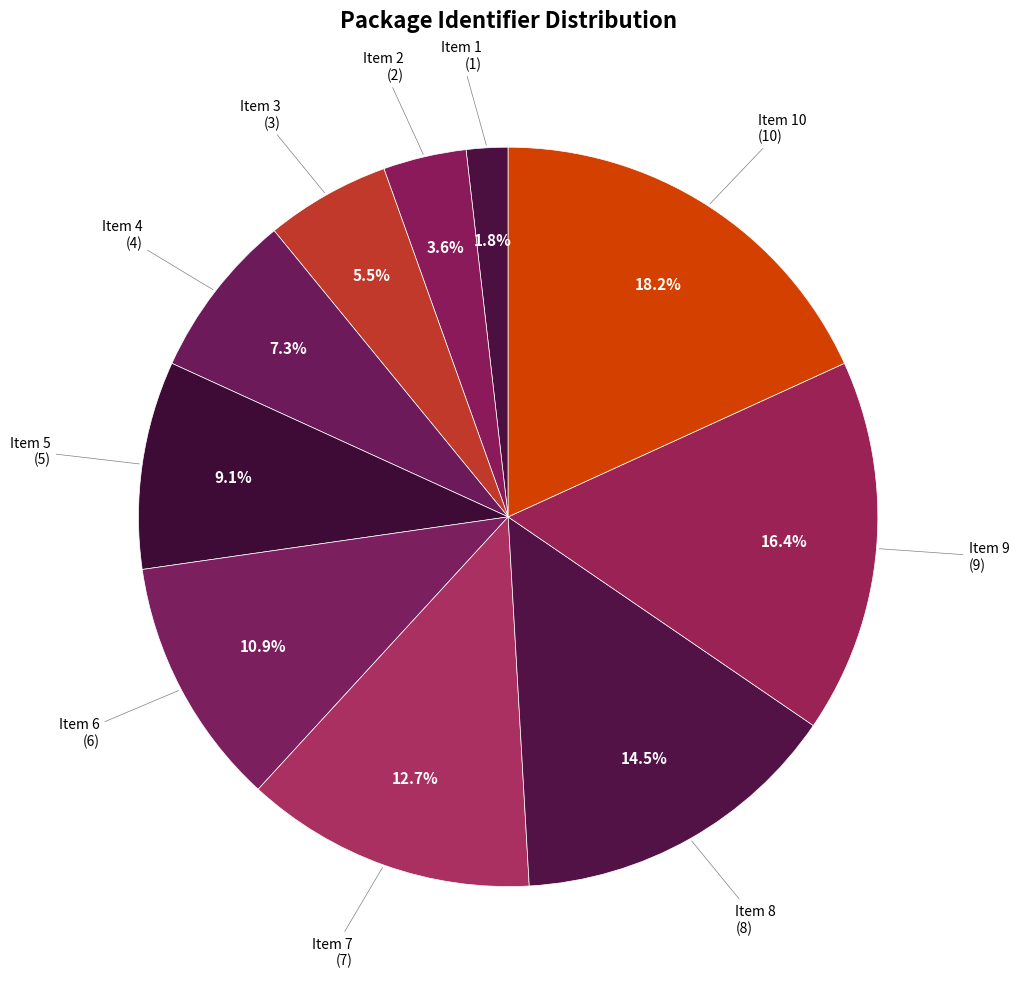

How many segments does this pie chart have?

10